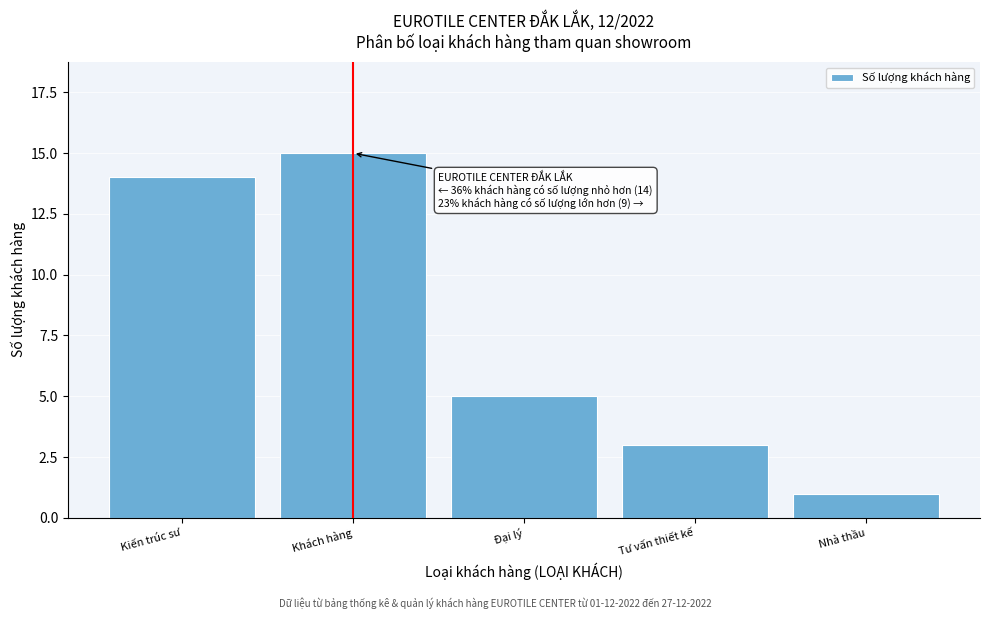

Reading left to right, list all the values displayed in this chart.

Kiến trúc sư=14	Khách hàng=15	Đại lý=5	Tư vấn thiết kế=3	Nhà thầu=1